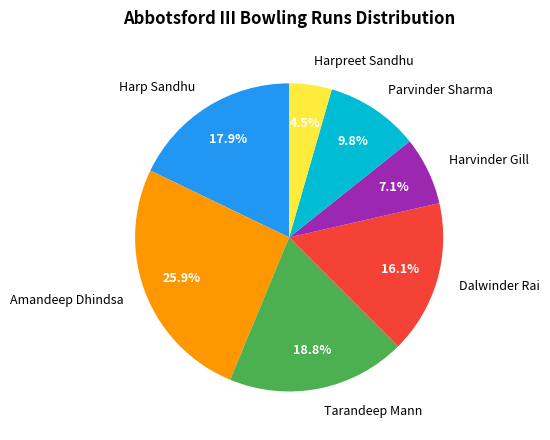

Is it true that Dalwinder Rai is 22% of the pie?

False